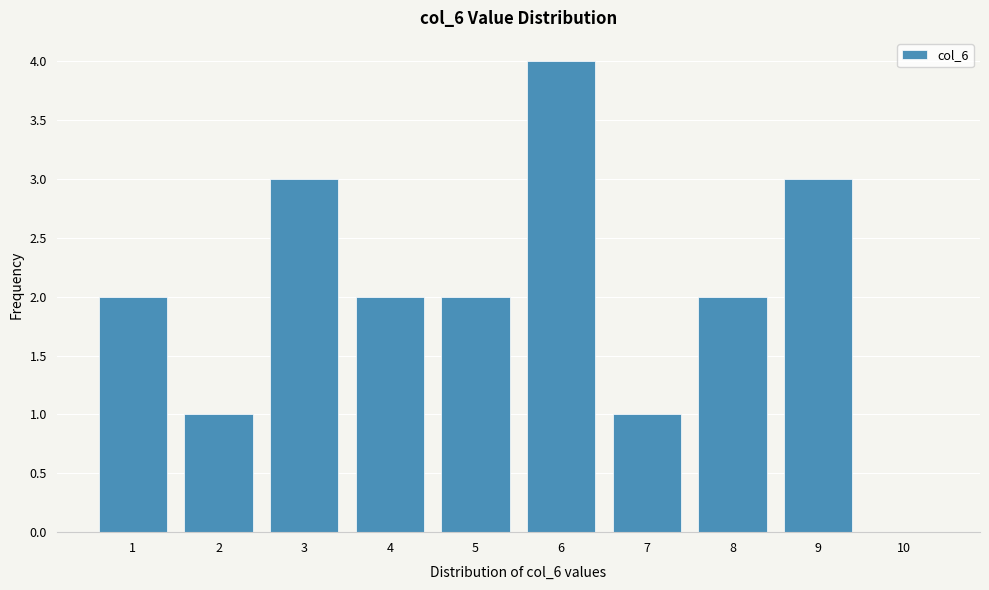

Reading left to right, what are all the values shown in this chart?

1=2	2=1	3=3	4=2	5=2	6=4	7=1	8=2	9=3	10=0